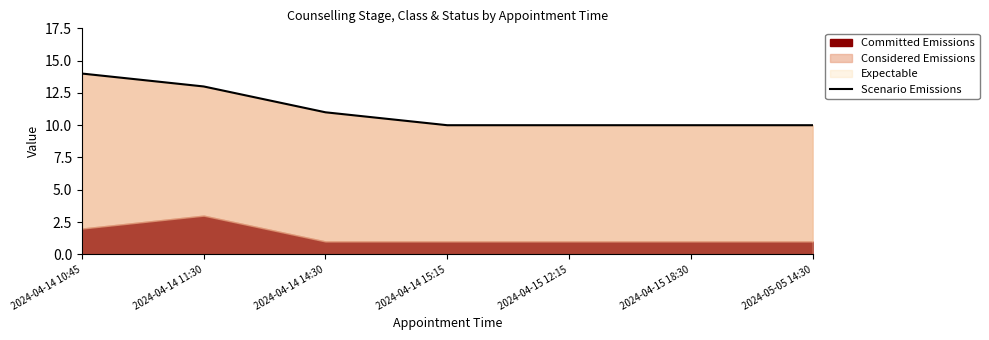

Reading left to right, extract all data points from this chart.

14	13	11	10	10	10	10